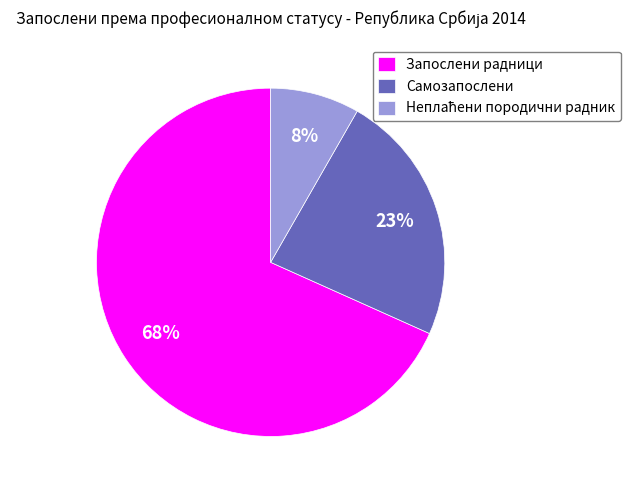

Which category has the biggest portion of the pie?

Запослени радници